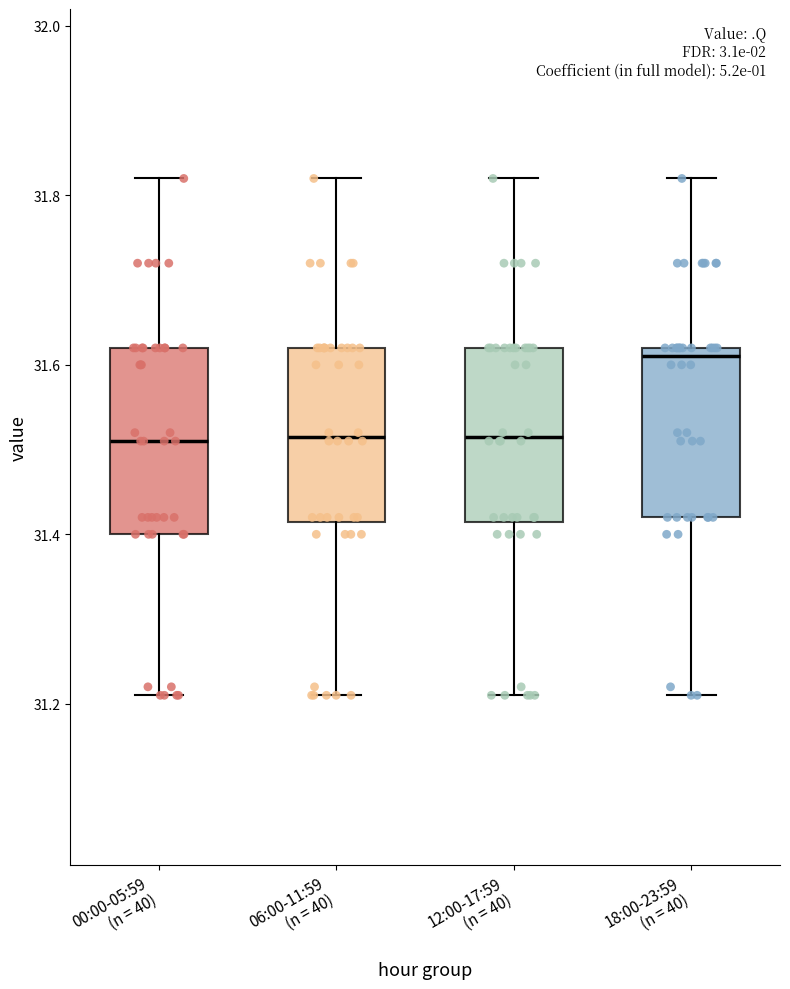

Where does the median line of the box for 00:00-05:59 (n = 40) sit on the y-axis? The values are not printed on the chart, so give them approximately, as read against the axis.

31.52